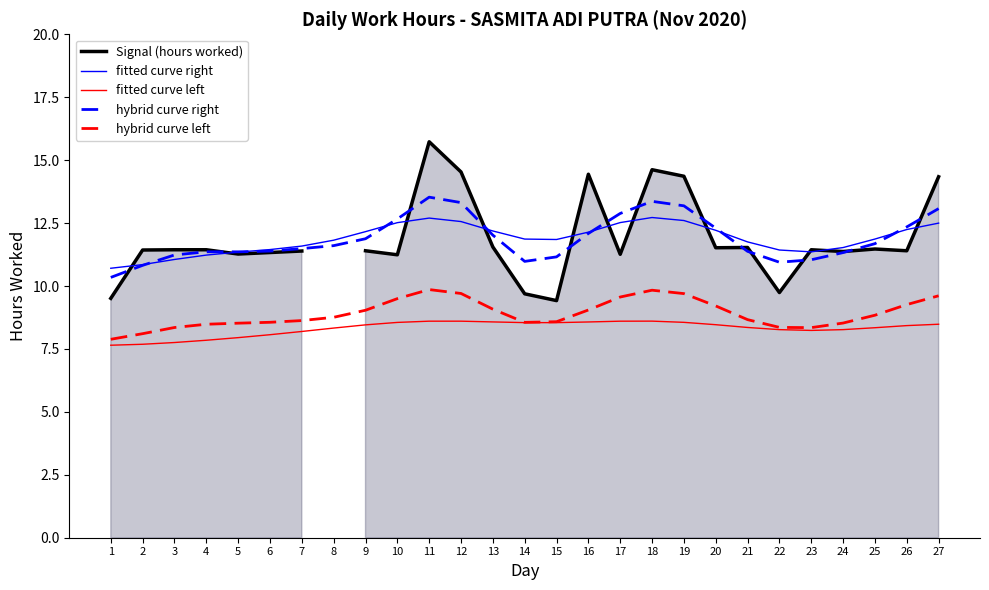

In hybrid curve left, how many points are lower than both neighbors (excluding endpoints)?

2